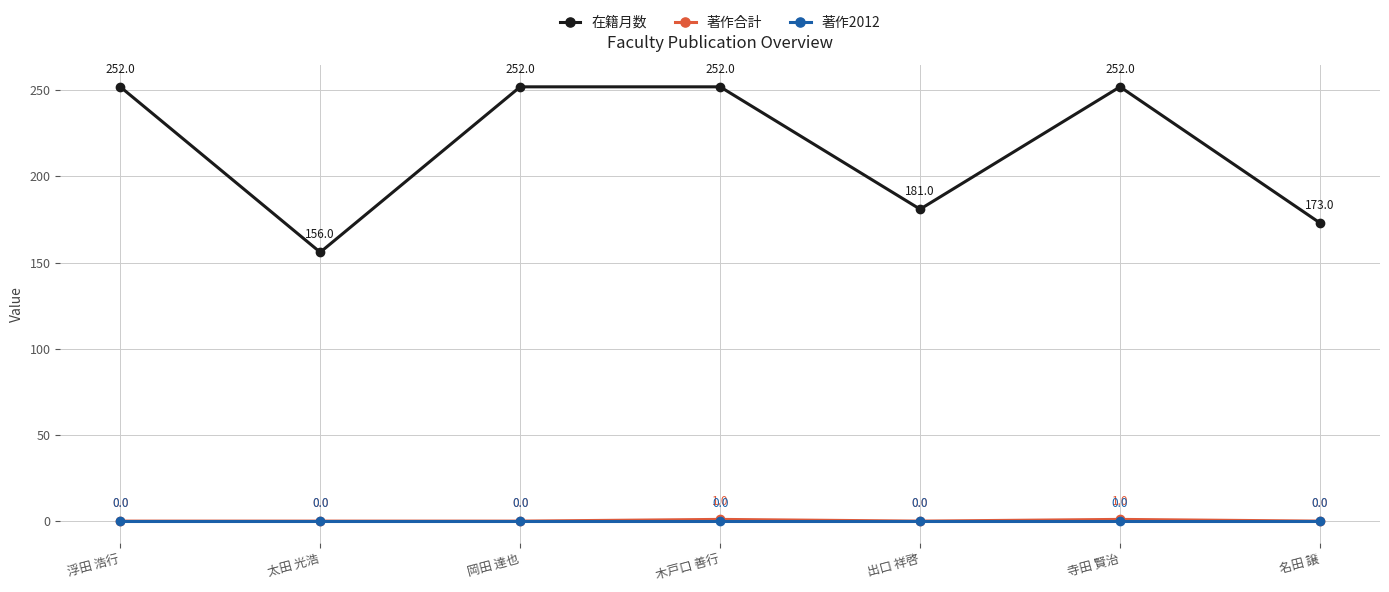

Is the value of 著作合計 at 出口 祥啓 greater than the value of 在籍月数 at 出口 祥啓?

No